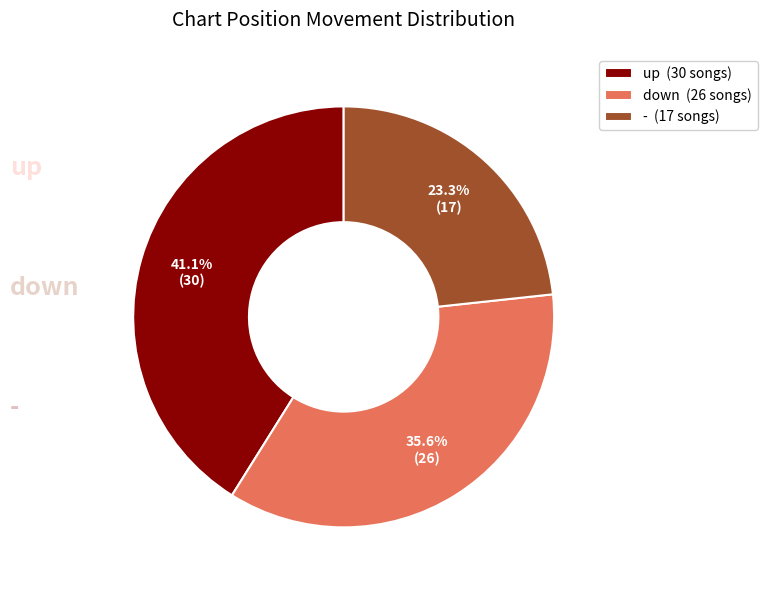

Which has a higher value, - or down?

down